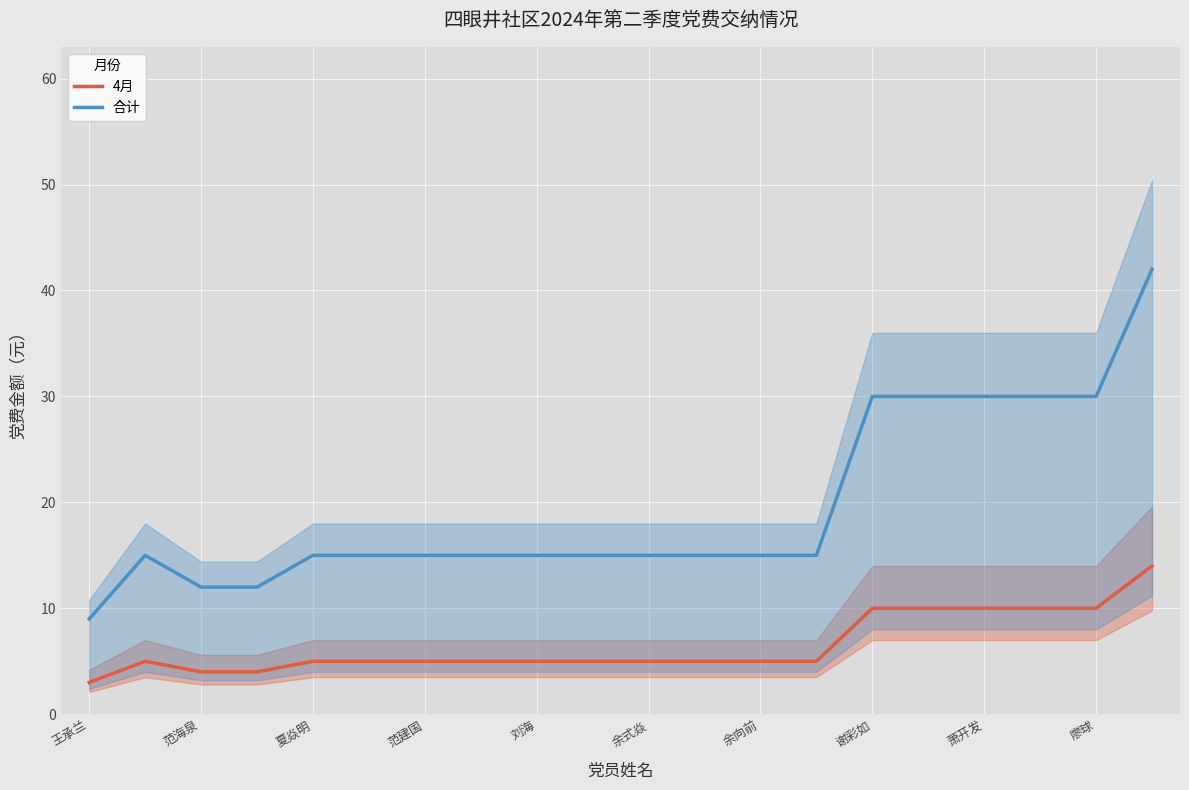

What is the approximate value of 合计 at 夏焱明?

15